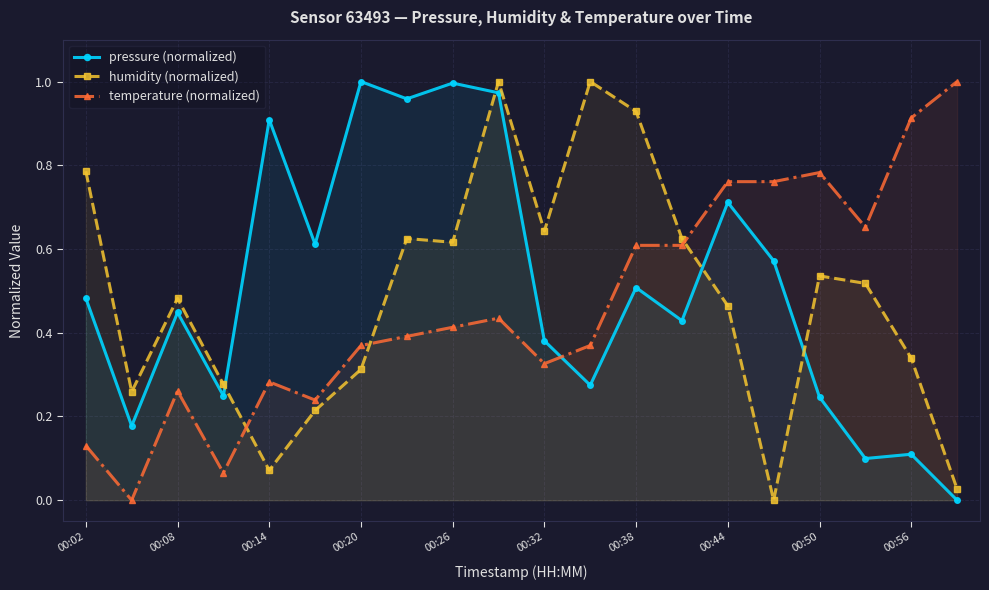

Between 00:32 and 00:56, which series saw the biggest shift?

temperature (normalized)